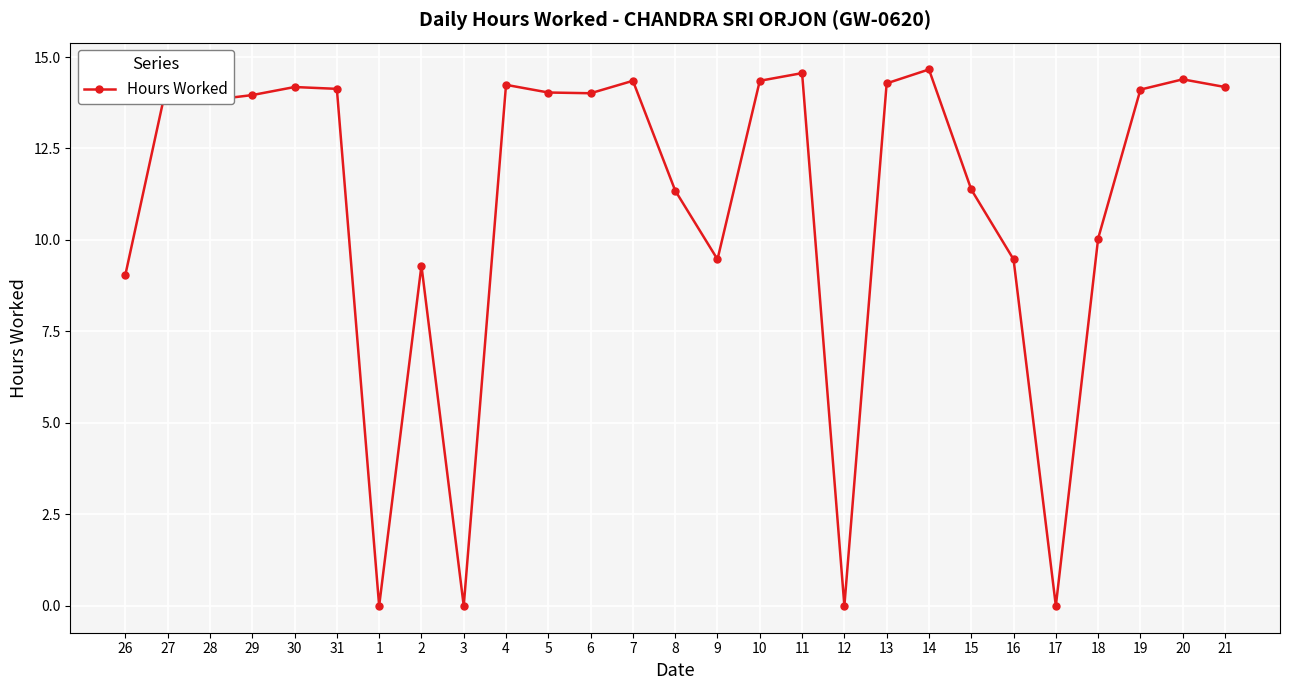

True or false: there are more than 0 points higher than both neighbors.

True